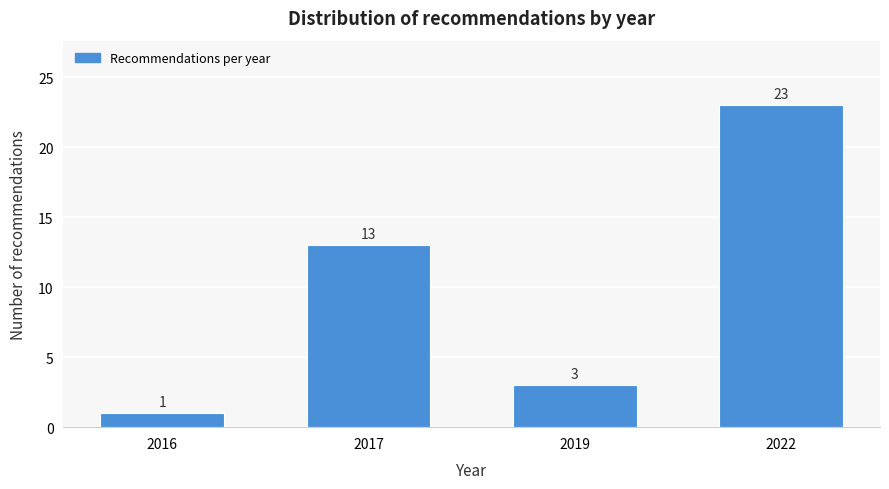

Reading right to left, list all the values displayed in this chart.

23	3	13	1